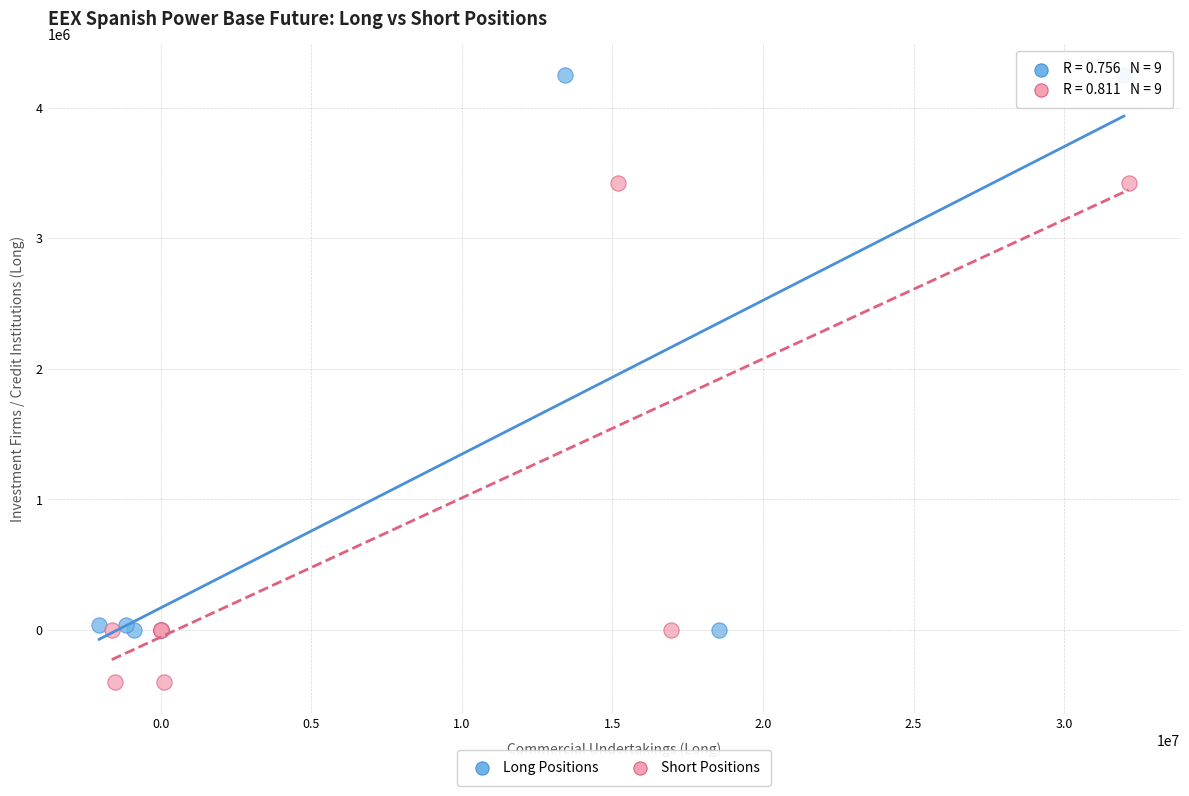

What are all the series names shown in the legend?

Long Positions, Short Positions